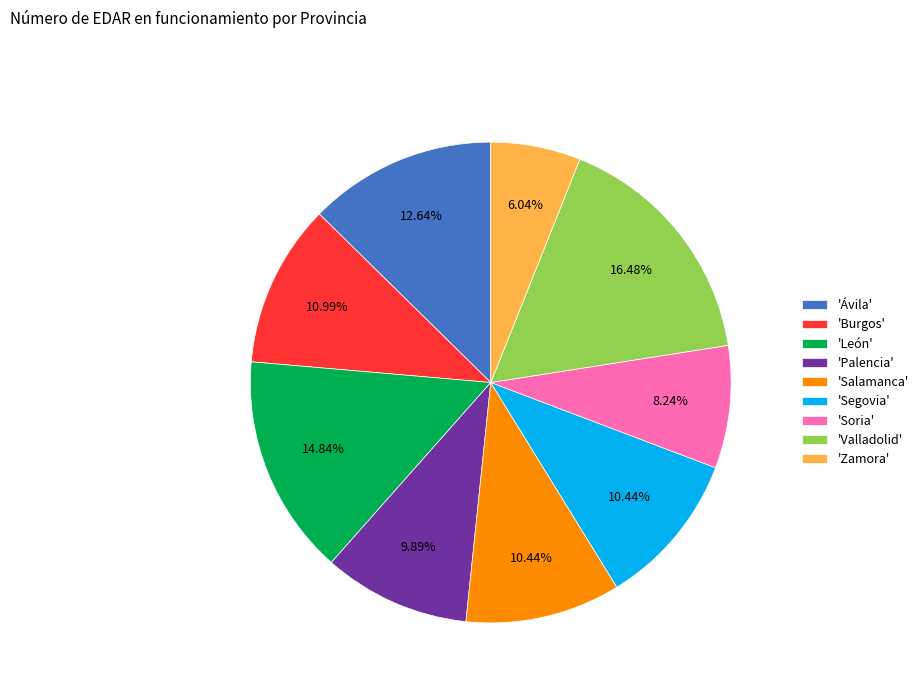

Is 'Palencia' the majority of the pie?

No